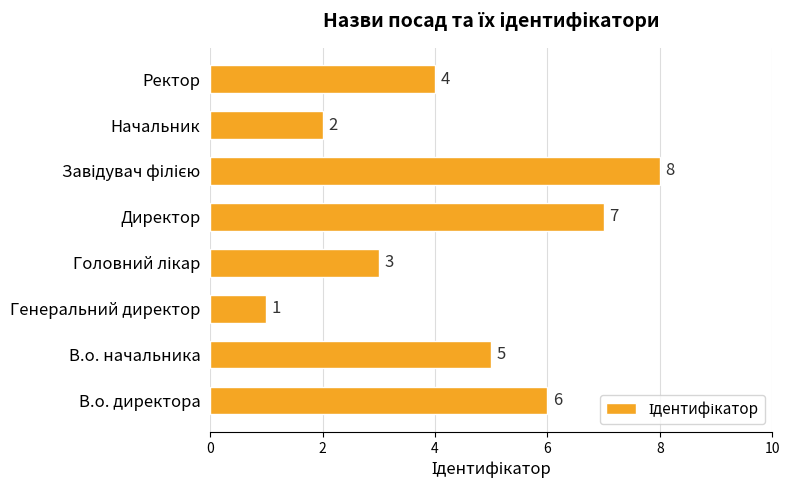

Is it true that the value at Генеральний директор is 1?

True